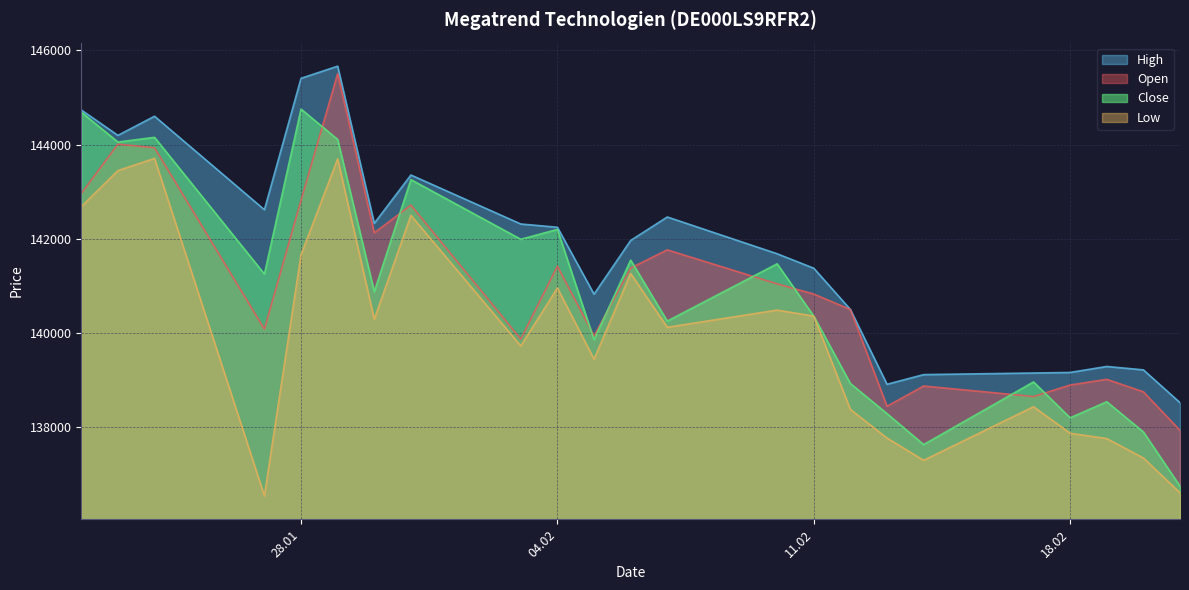

Rank the series at 12.02.2025 from lowest to highest value.

Low, Close, Open, High